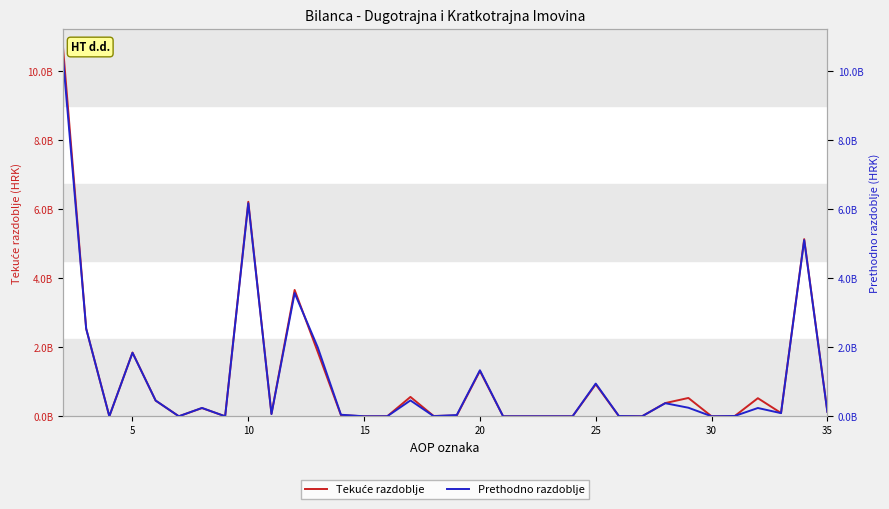

Is it true that Prethodno razdoblje equals 2220329383 at 32?

False